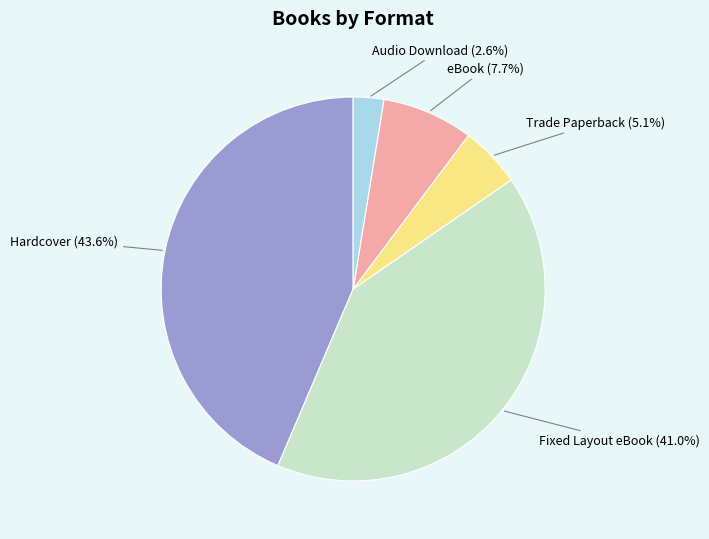

True or false: Audio Download accounts for 3% of the total.

True